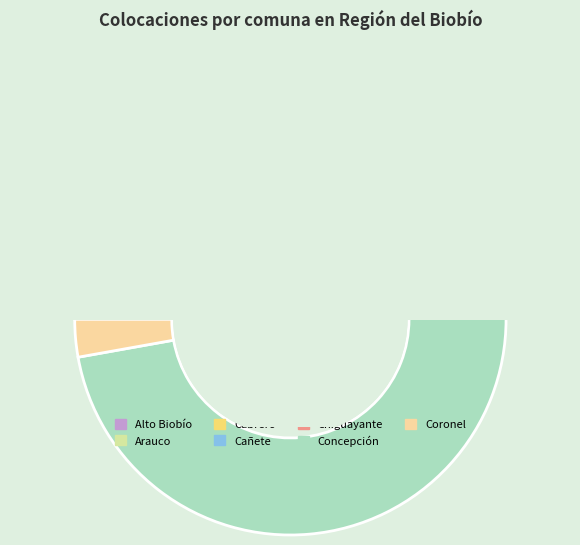

Do Cabrero and Cañete together represent more than half of the pie?

No